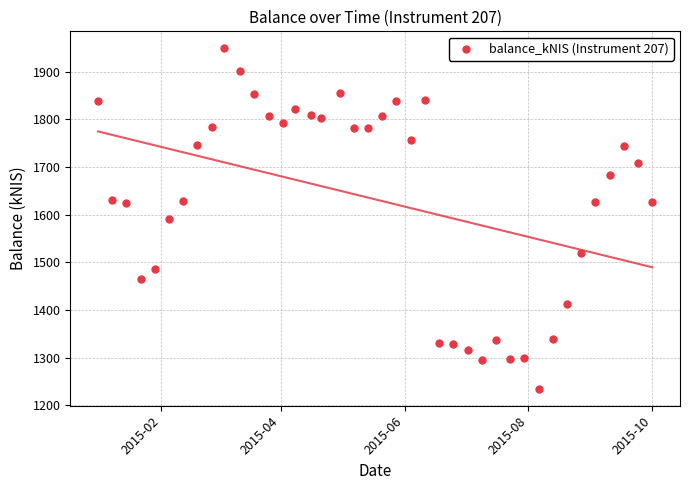

What is the range of X values (max minus min)?

273.0